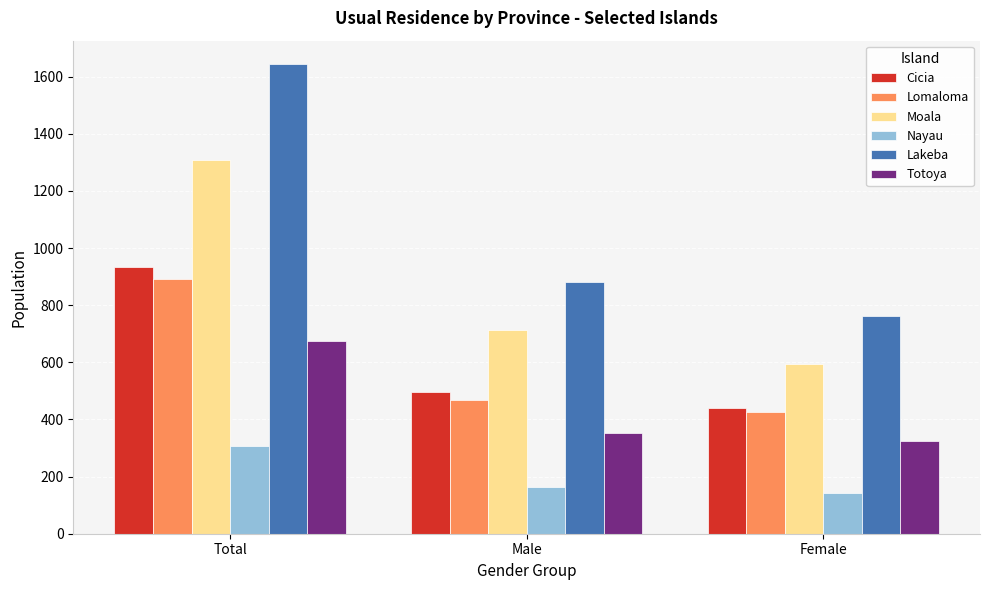

At how many categories does at least one series exceed 1365?

1